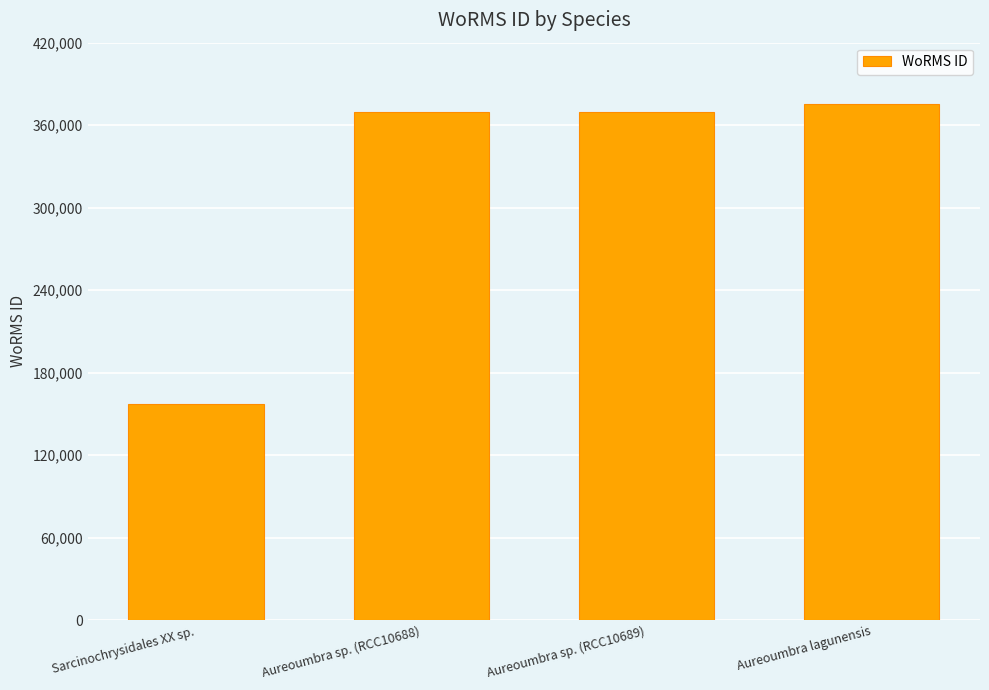

What is the maximum value shown in the chart?

375701